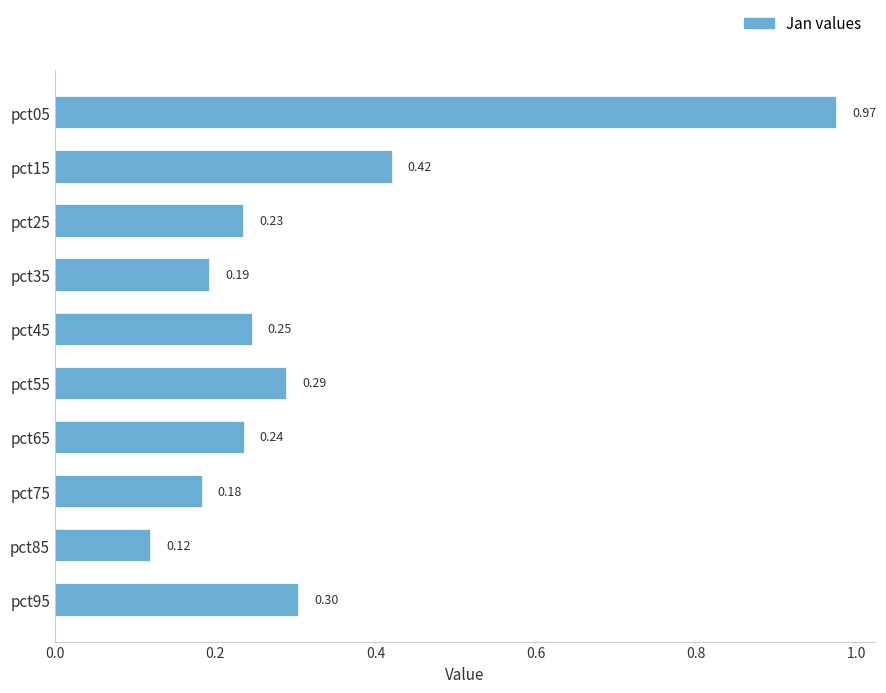

Which has a higher value, pct95 or pct25?

pct95